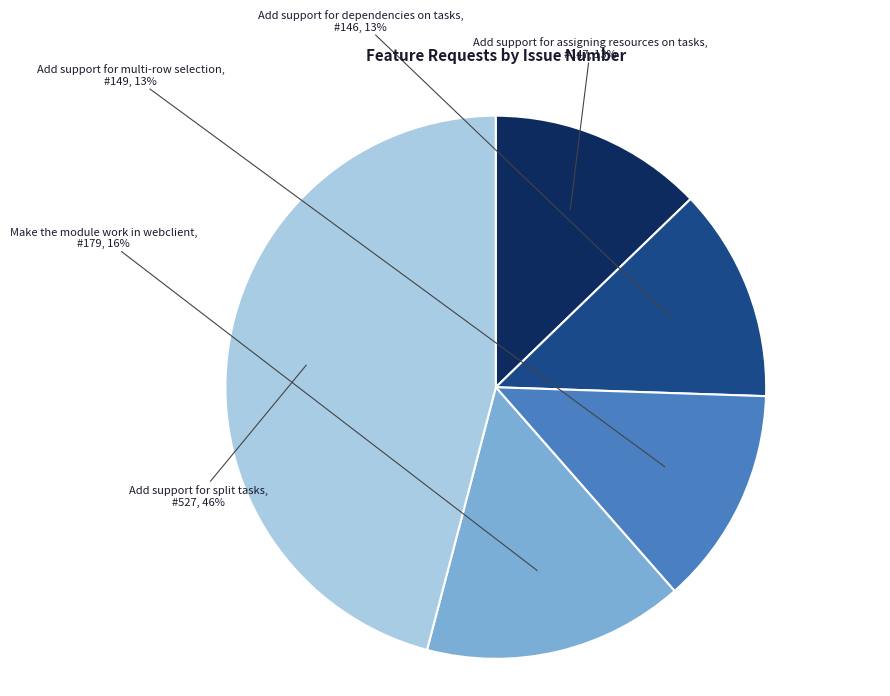

Approximately how many times larger is the value at Add support for split tasks compared to Make the module work in webclient?

2.9